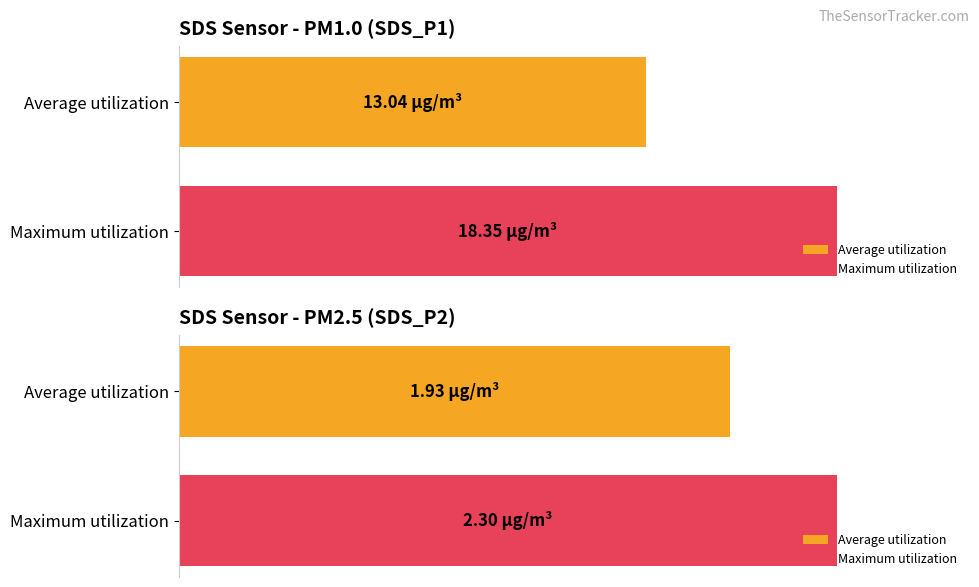

Is it true that SDS_P1 equals 27.4 at 00:32?

False